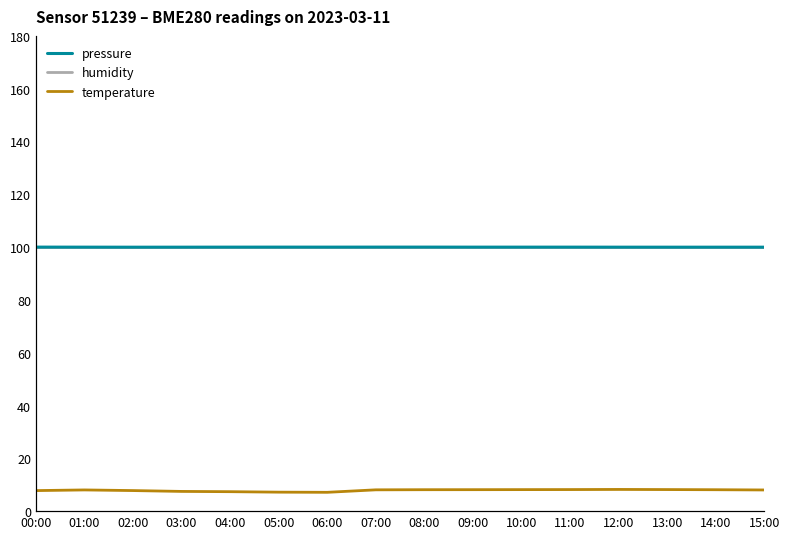

What is the label of the 8th point from the left?

07:00